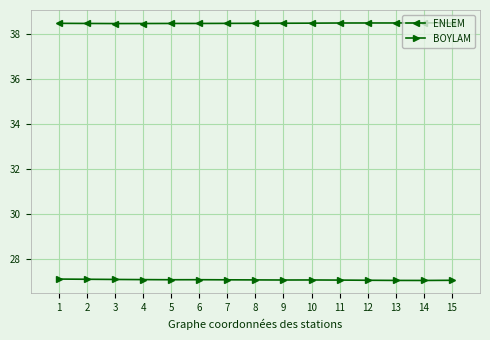

The ENLEM series shows 61.6 at 9. True or false?

False